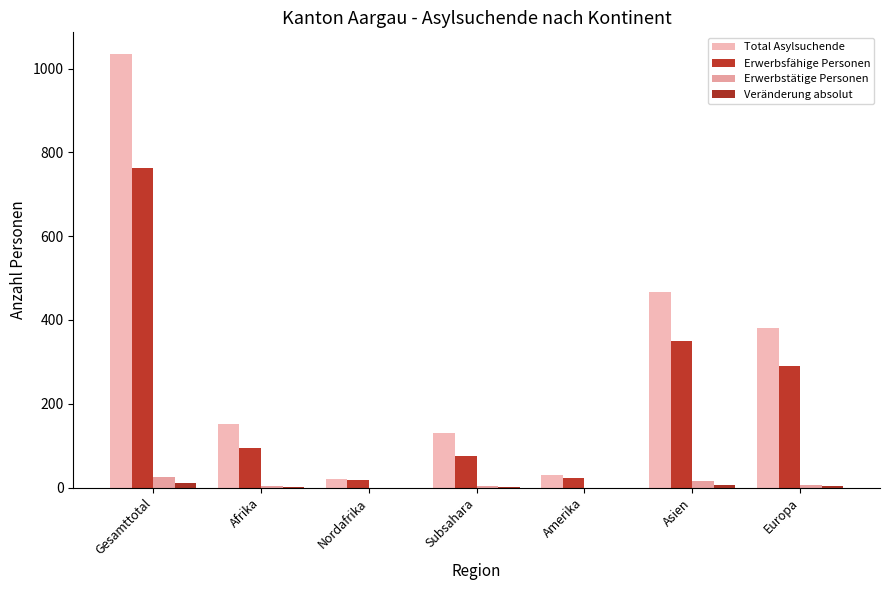

How many series are shown in this chart?

4